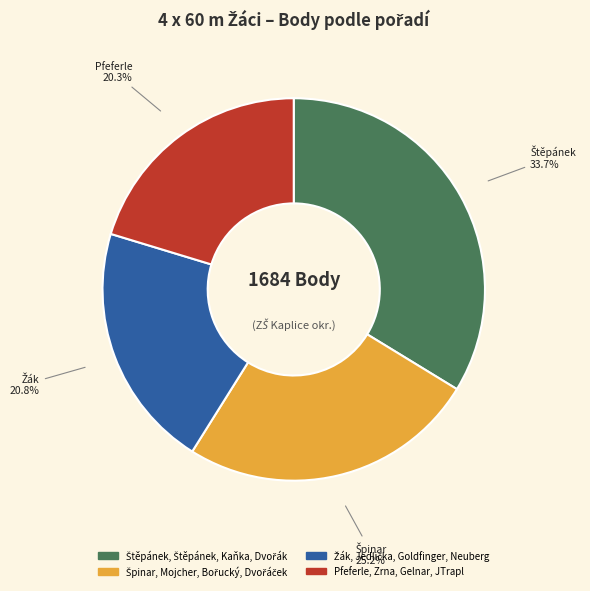

Is there any slice that represents more than half of the pie?

No